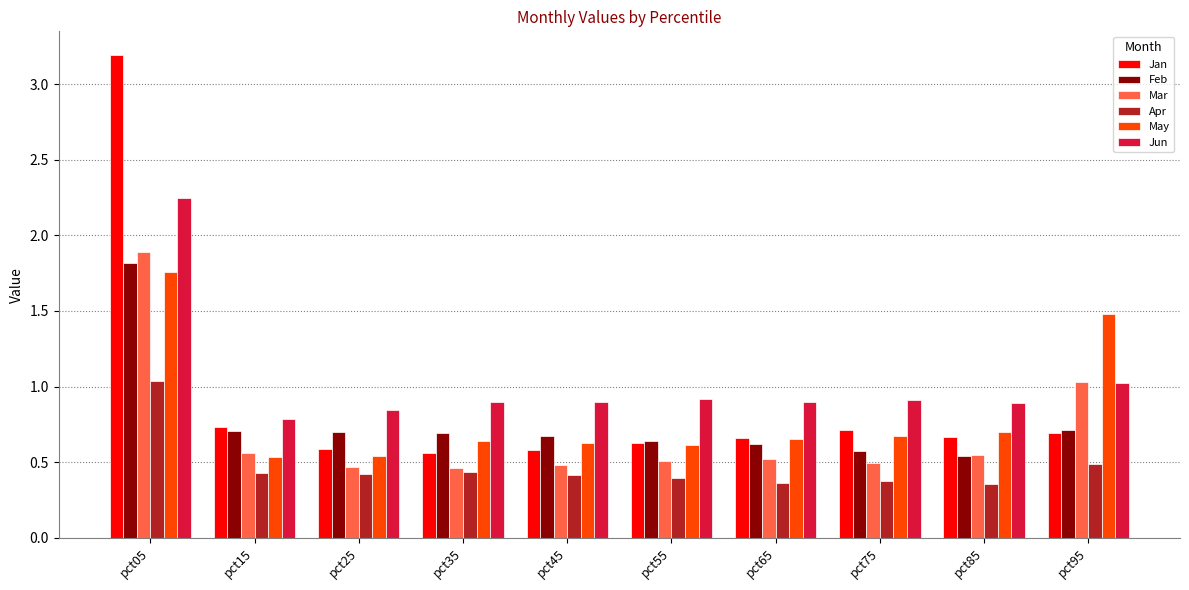

Is the value of Jan at pct85 greater than the value of Apr at pct35?

Yes